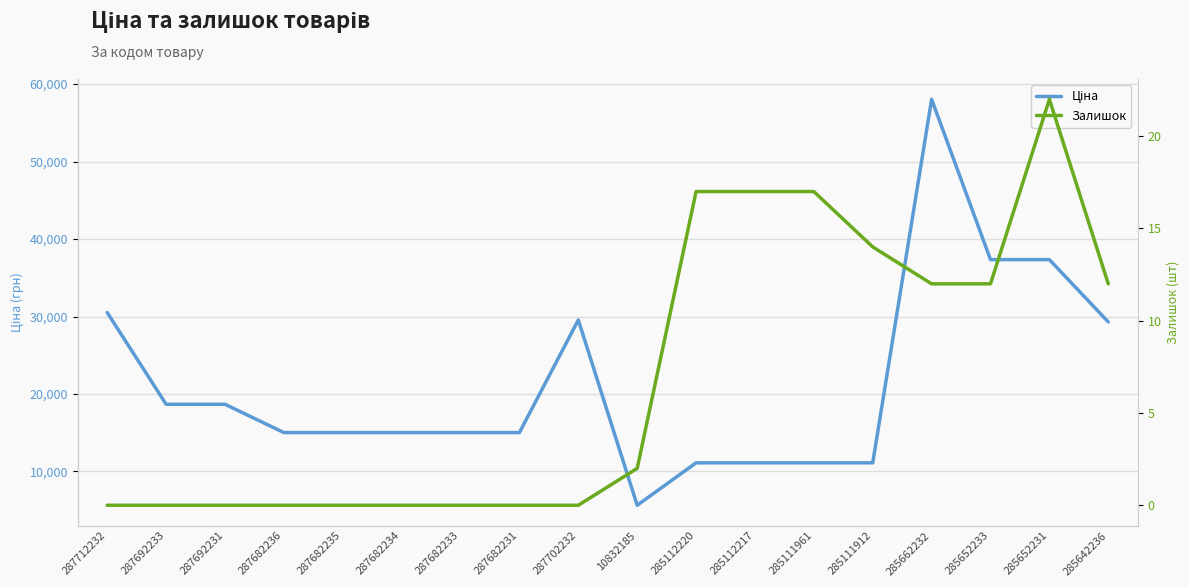

Reading left to right, what are all the values shown in this chart?

Ціна: 287712232=30512.3	287692233=18671.5	287692231=18671.5	287682236=15019.2	287682235=15019.2	287682234=15019.2	287682233=15019.2	287682231=15019.2	287702232=29548.9	10832185=5636.0	285112220=11113.6	285112217=11113.6	285111961=11113.6	285111912=11113.6	285662232=58037.0	285652233=37343.0	285652231=37343.0	285642236=29294.9
Залишок: 287712232=0.0	287692233=0.0	287692231=0.0	287682236=0.0	287682235=0.0	287682234=0.0	287682233=0.0	287682231=0.0	287702232=0.0	10832185=2.0	285112220=17.0	285112217=17.0	285111961=17.0	285111912=14.0	285662232=12.0	285652233=12.0	285652231=22.0	285642236=12.0